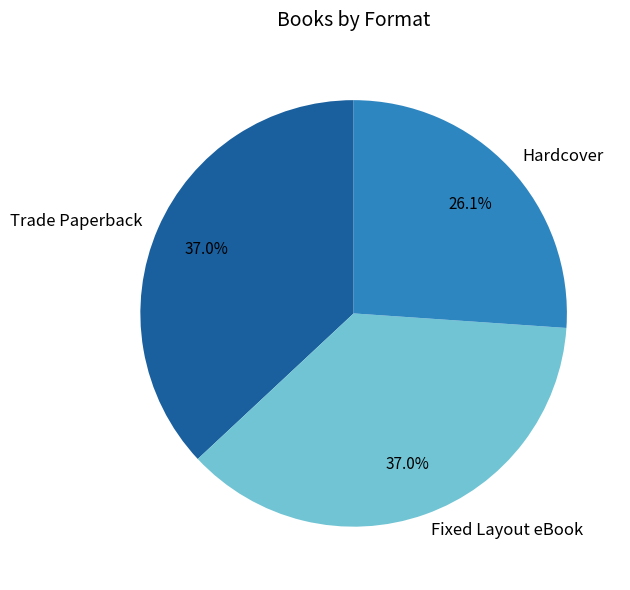

To the nearest percent, what portion does Hardcover represent?

26%